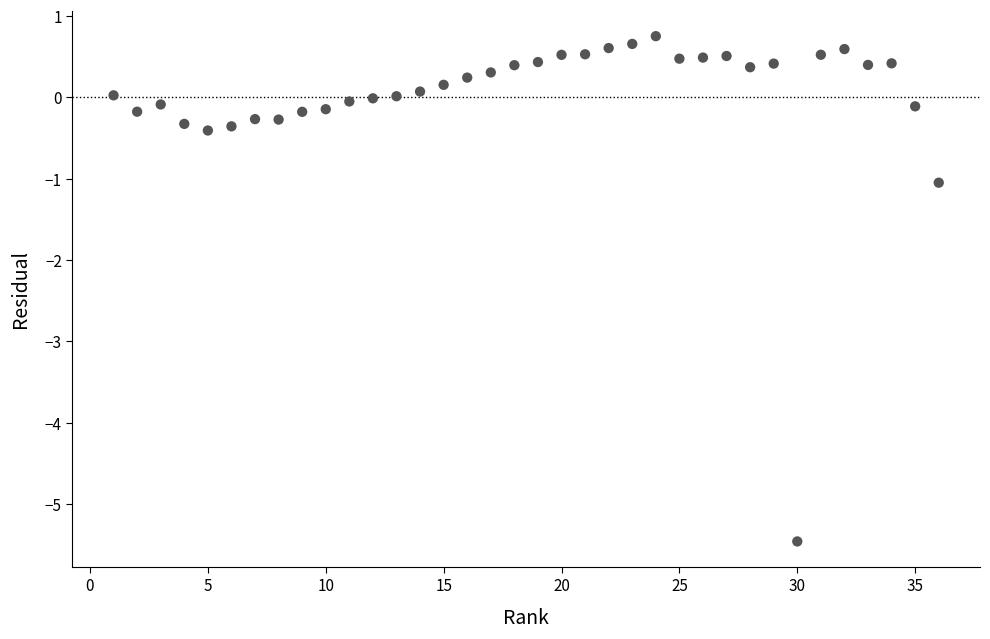

What Y value in the scatter plot is closest to -2?

-1.0